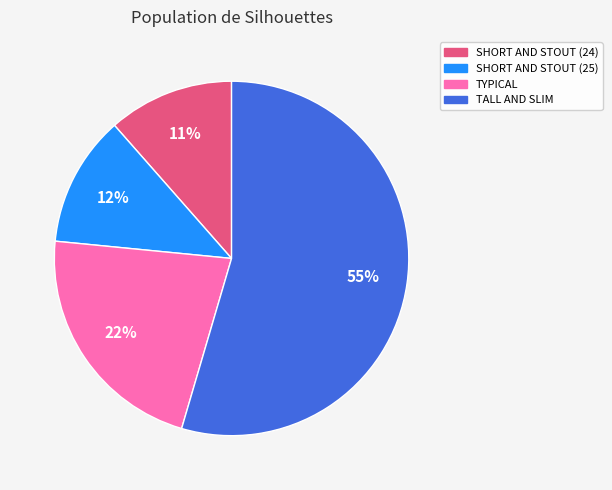

To the nearest percent, what portion does TYPICAL represent?

22%